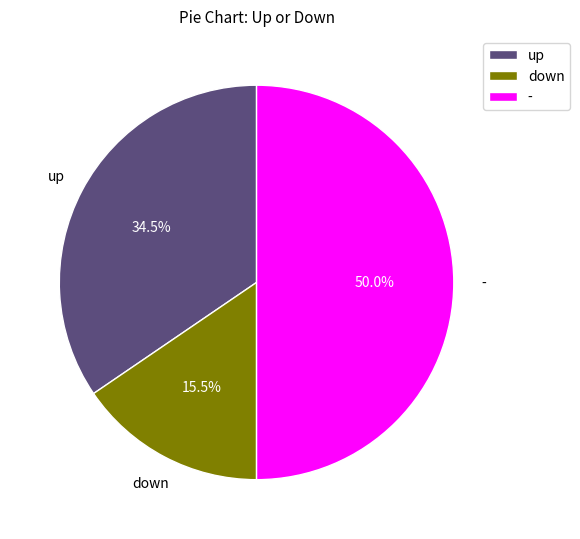

Is down the majority of the pie?

No